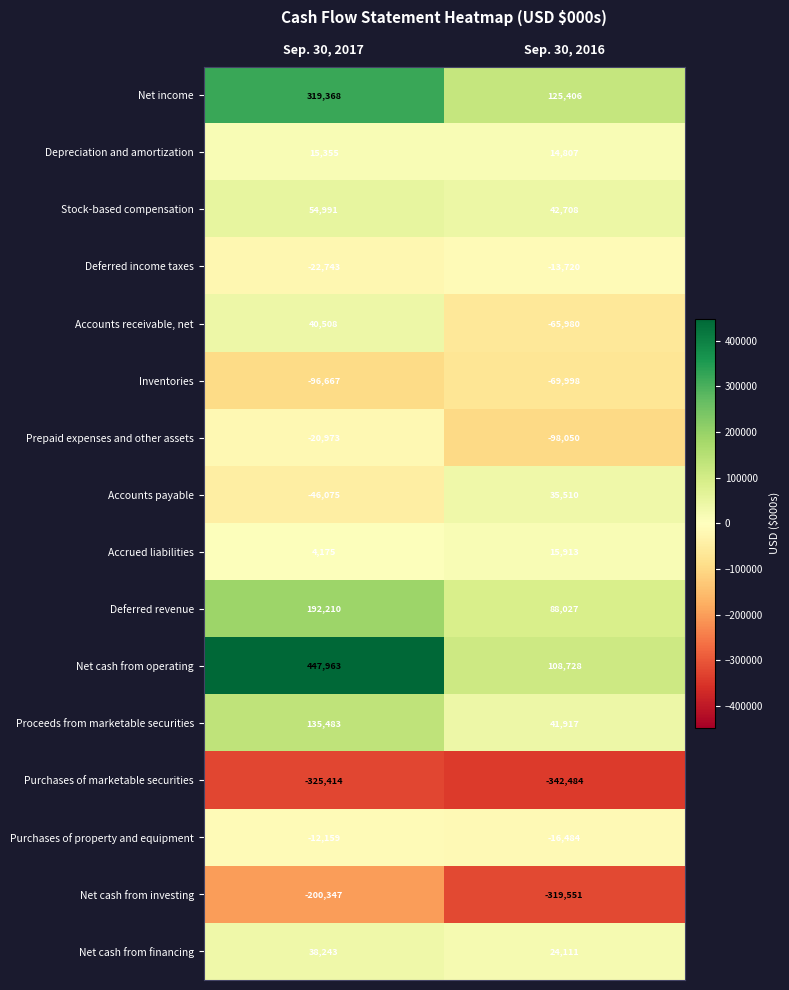

What is the approximate value of Accounts payable at Sep. 30, 2017?

-46075